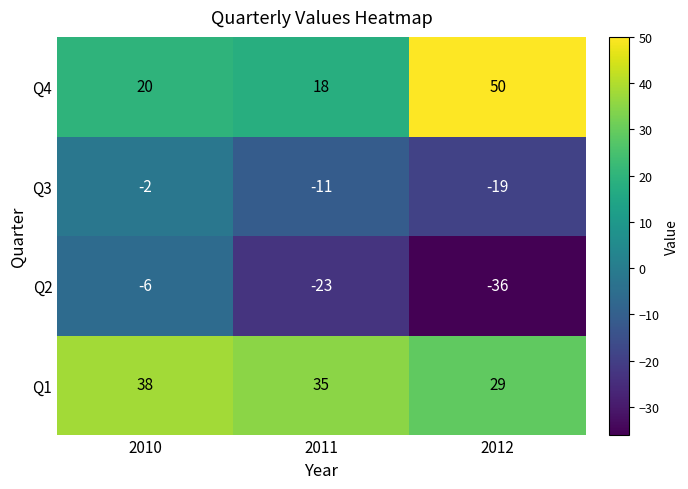

How many data points does each series have?

3